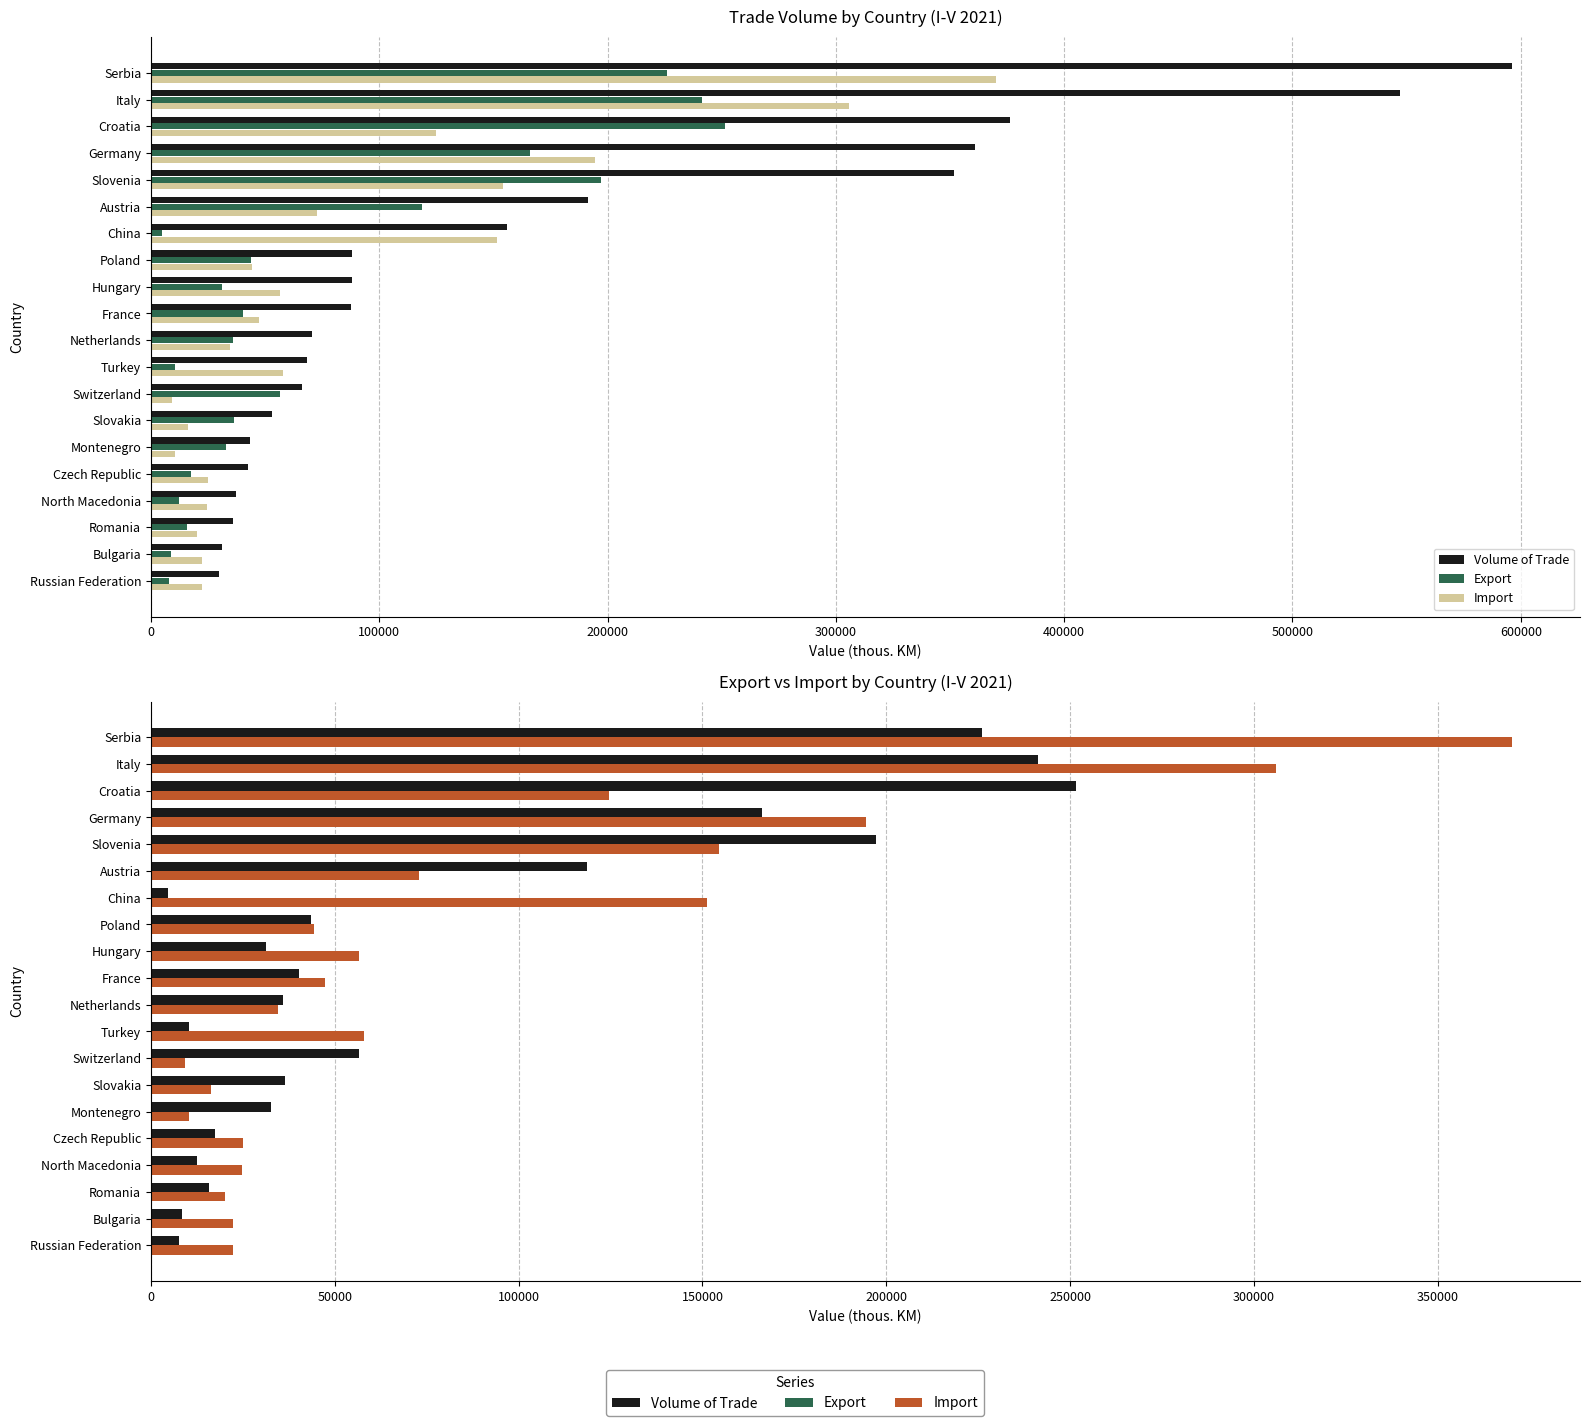

What is the highest value of the Volume of Trade series?

596116.2